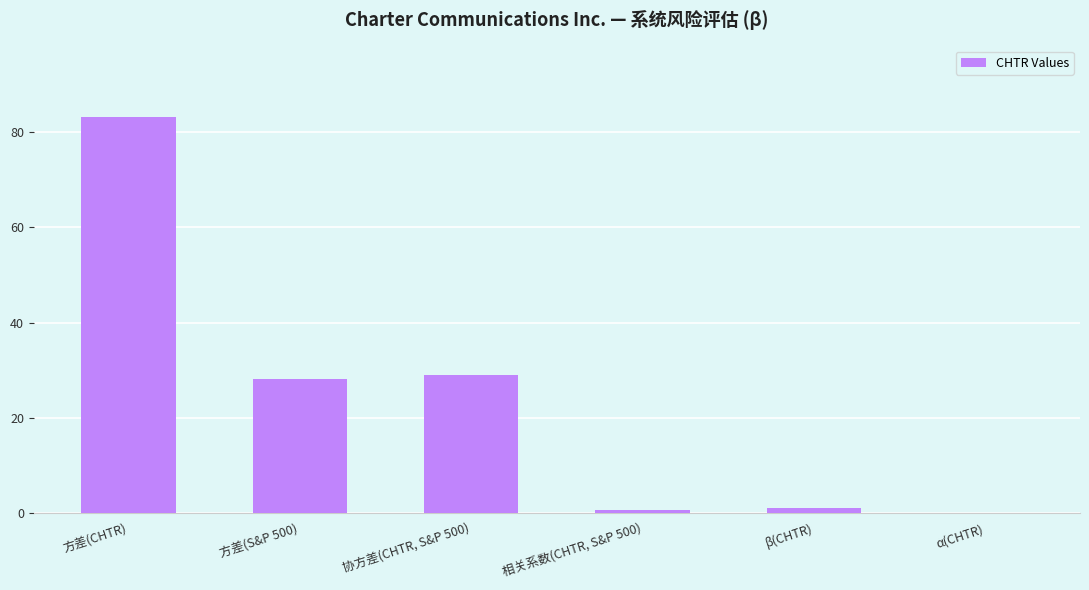

What is the greatest value displayed?

83.3